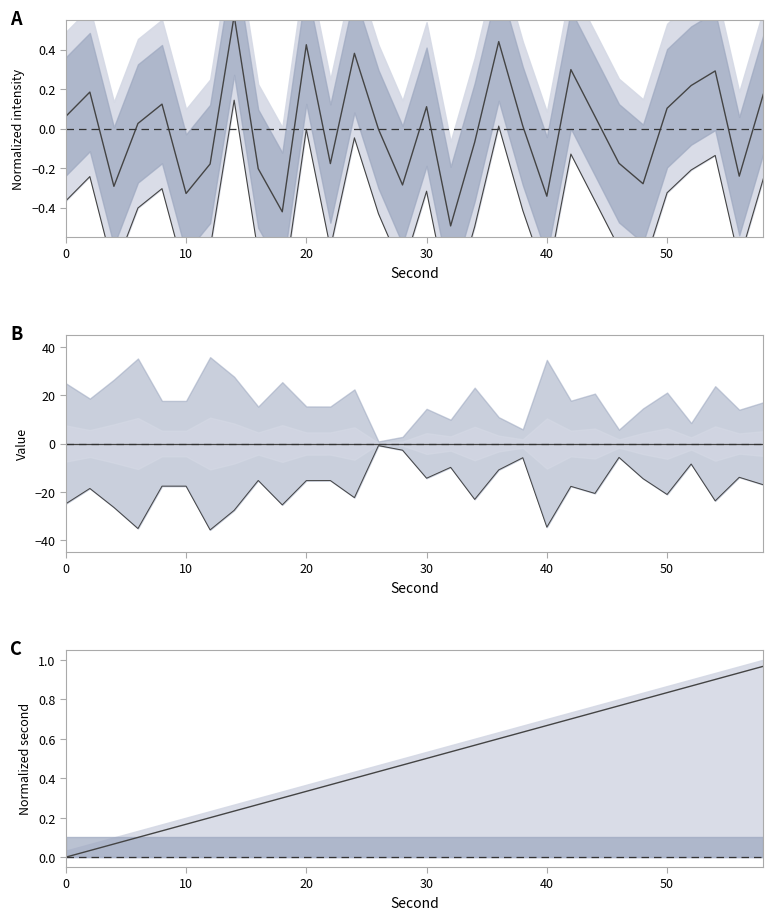

Reading left to right, list all the values displayed in this chart.

Mean intensity: 0.1	0.2	-0.3	0.0	0.1	-0.3	-0.2	0.6	-0.2	-0.4	0.4	-0.2	0.4	-0.0	-0.3	0.1	-0.5	-0.1	0.4	0.0	-0.3	0.3	0.1	-0.2	-0.3	0.1	0.2	0.3	-0.2	0.2
Lower bound: -0.4	-0.2	-0.7	-0.4	-0.3	-0.8	-0.6	0.1	-0.6	-0.8	-0.0	-0.6	-0.0	-0.4	-0.7	-0.3	-0.9	-0.5	0.0	-0.4	-0.8	-0.1	-0.4	-0.6	-0.7	-0.3	-0.2	-0.1	-0.7	-0.3
Mean minute: 0.0	0.0	0.0	0.0	0.0	0.0	0.0	0.0	0.0	0.0	0.0	0.0	0.0	0.0	0.0	0.0	0.0	0.0	0.0	0.0	0.0	0.0	0.0	0.0	0.0	0.0	0.0	0.0	0.0	0.0
Lower minute: -25.0	-18.6	-26.5	-35.2	-17.7	-17.7	-35.8	-27.7	-15.3	-25.4	-15.4	-15.3	-22.4	-0.9	-2.8	-14.4	-9.9	-23.1	-10.9	-5.9	-34.7	-17.7	-20.7	-5.8	-14.6	-21.1	-8.5	-23.8	-14.0	-17.1
Normalized second: 0.0	0.0	0.1	0.1	0.1	0.2	0.2	0.2	0.3	0.3	0.3	0.4	0.4	0.4	0.5	0.5	0.5	0.6	0.6	0.6	0.7	0.7	0.7	0.8	0.8	0.8	0.9	0.9	0.9	1.0